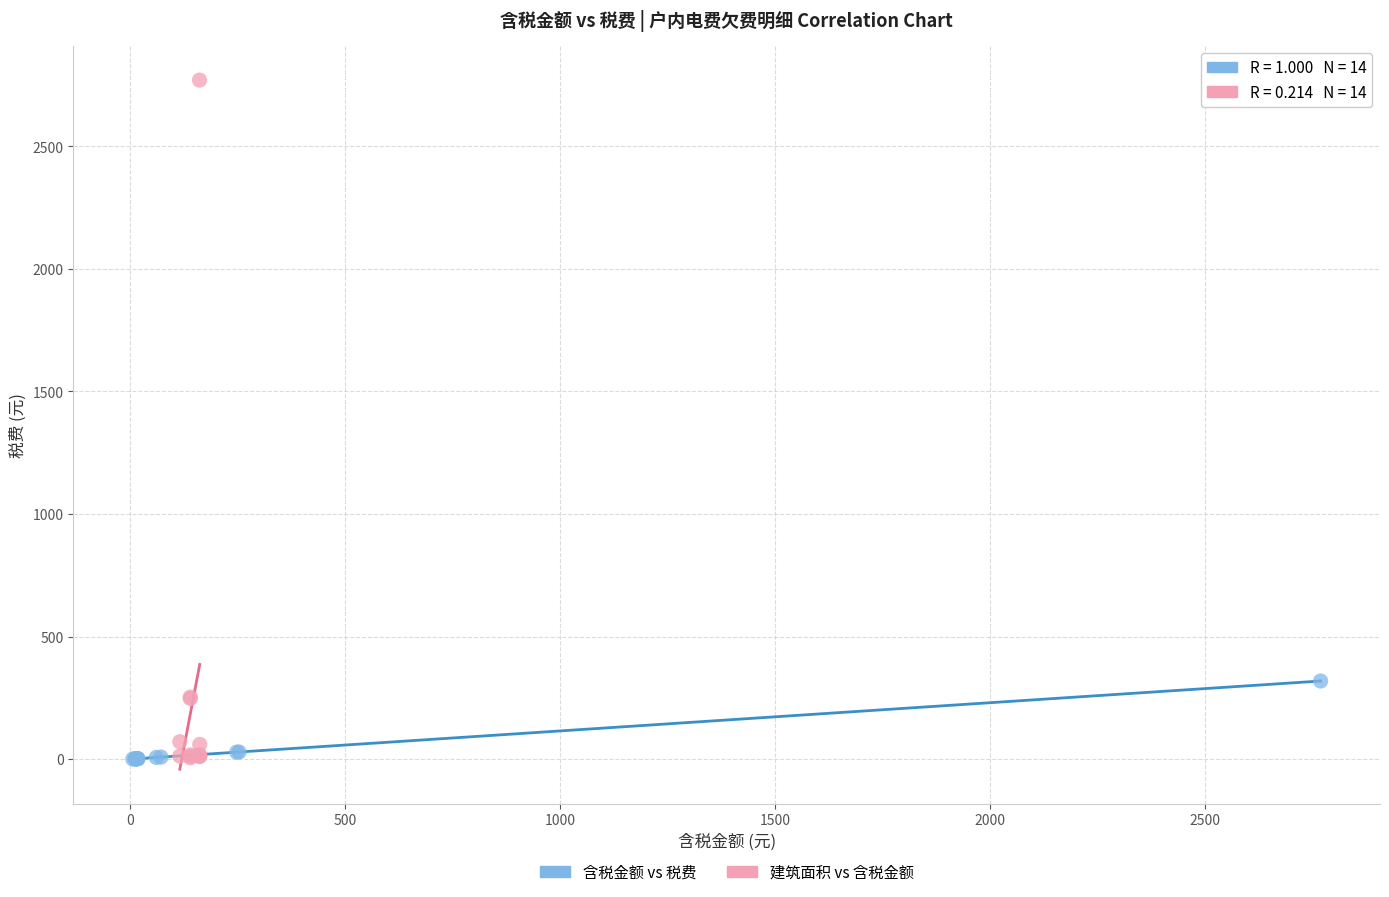

Which series reaches the maximum Y coordinate?

建筑面积 vs 含税金额